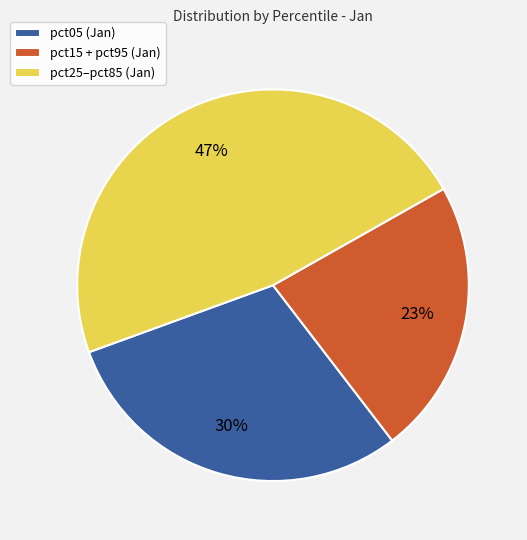

To the nearest percent, what is the combined percentage of pct15 + pct95 (Jan) and pct25–pct85 (Jan)?

70%